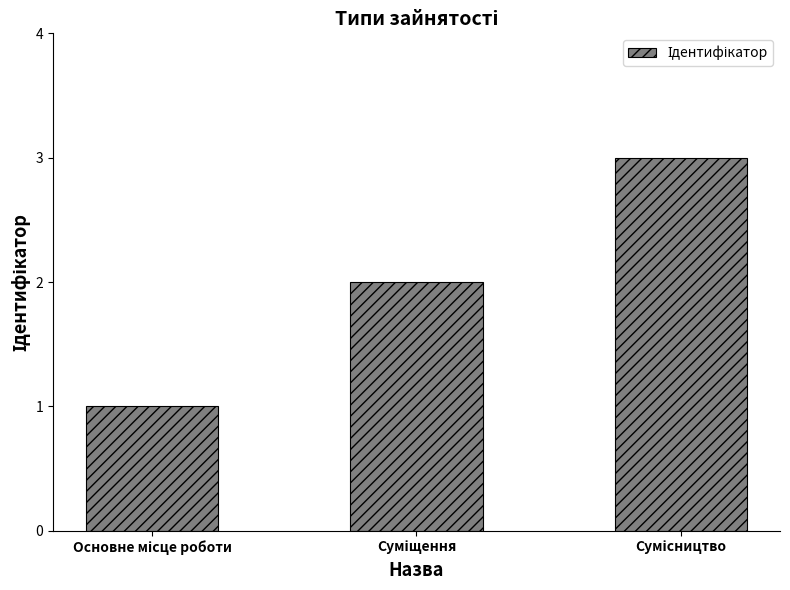

What is the greatest value displayed?

3